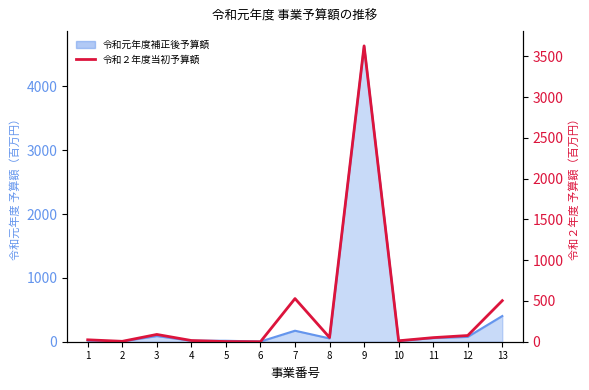

True or false: the data shows 3629.3 at 9.

True